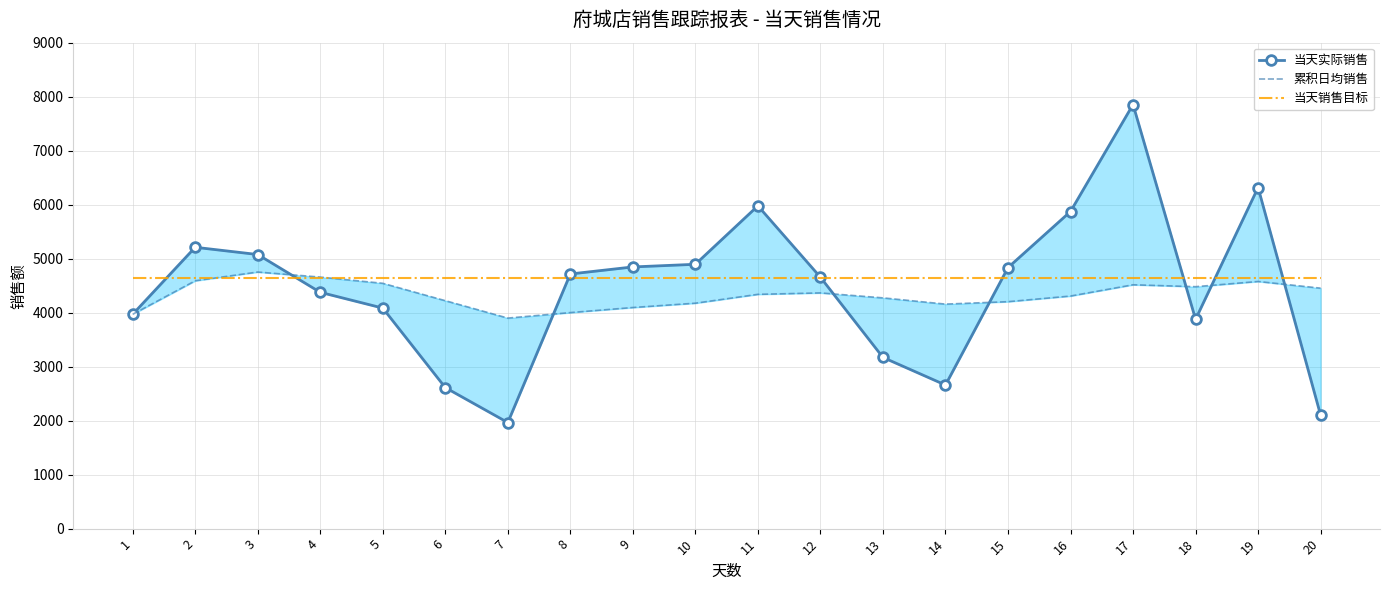

True or false: 当天实际销售 has a value of 2659.2 at 14.

True